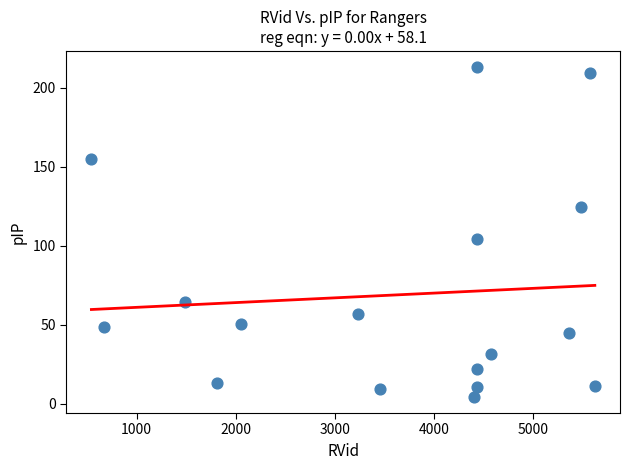

What is the range of X values (max minus min)?

5078.0